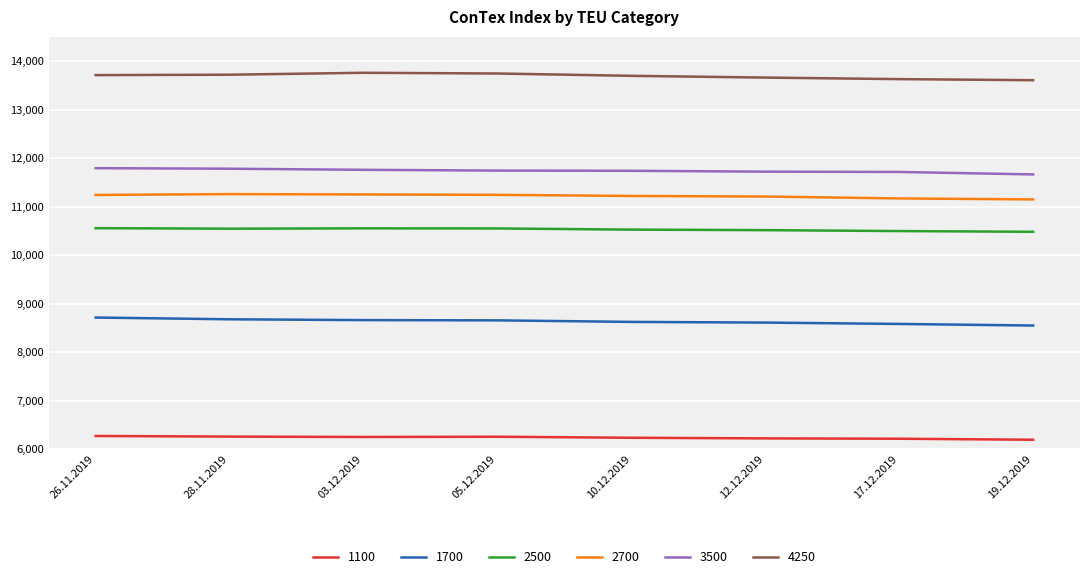

What is the average value of the 2500 series?

10527